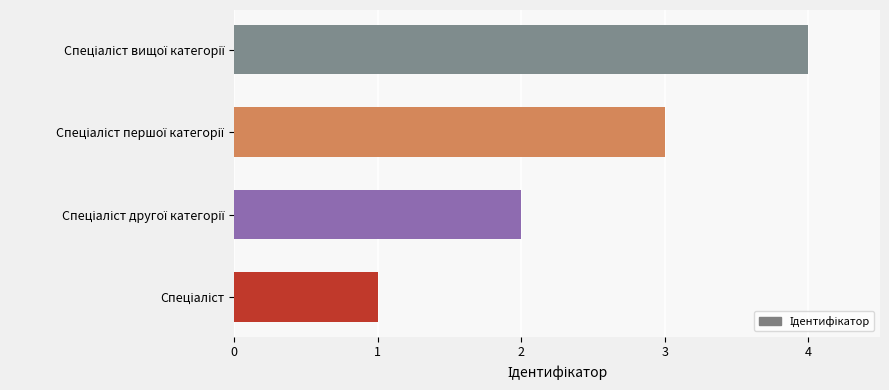

What is the sum of all values?

10